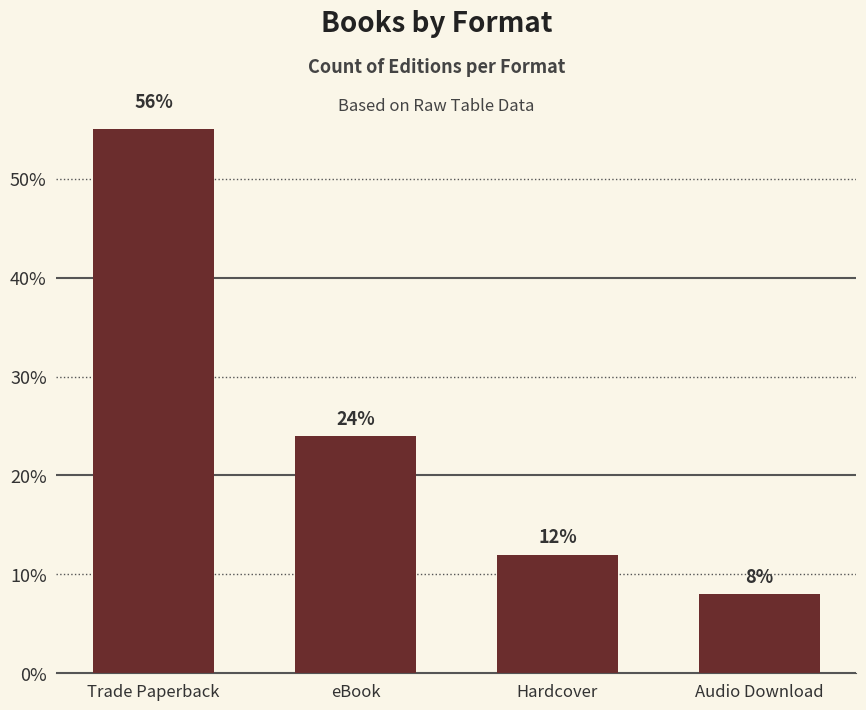

Does the chart contain any negative values?

No